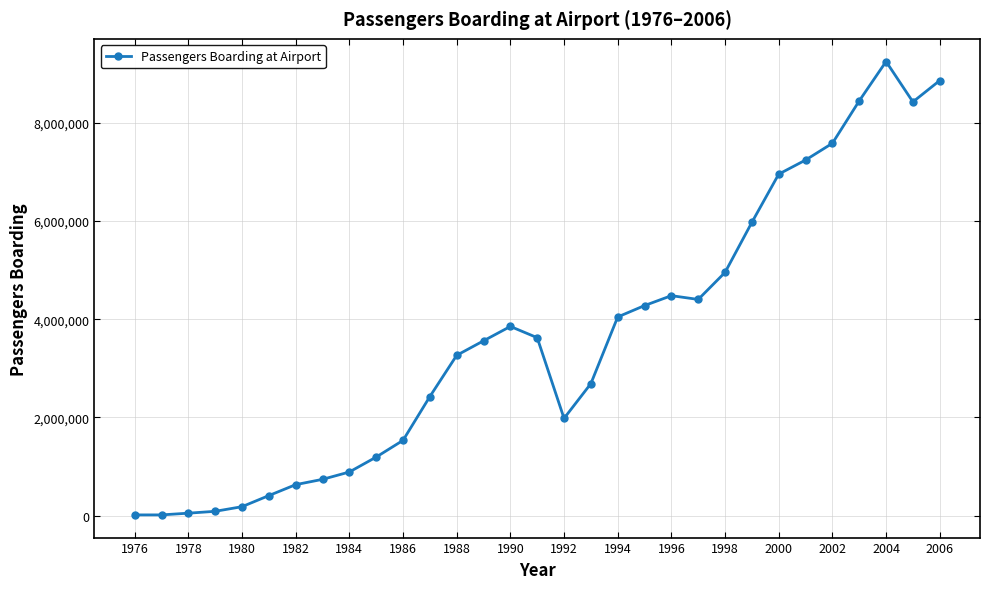

True or false: there are more than 0 points higher than both neighbors.

True